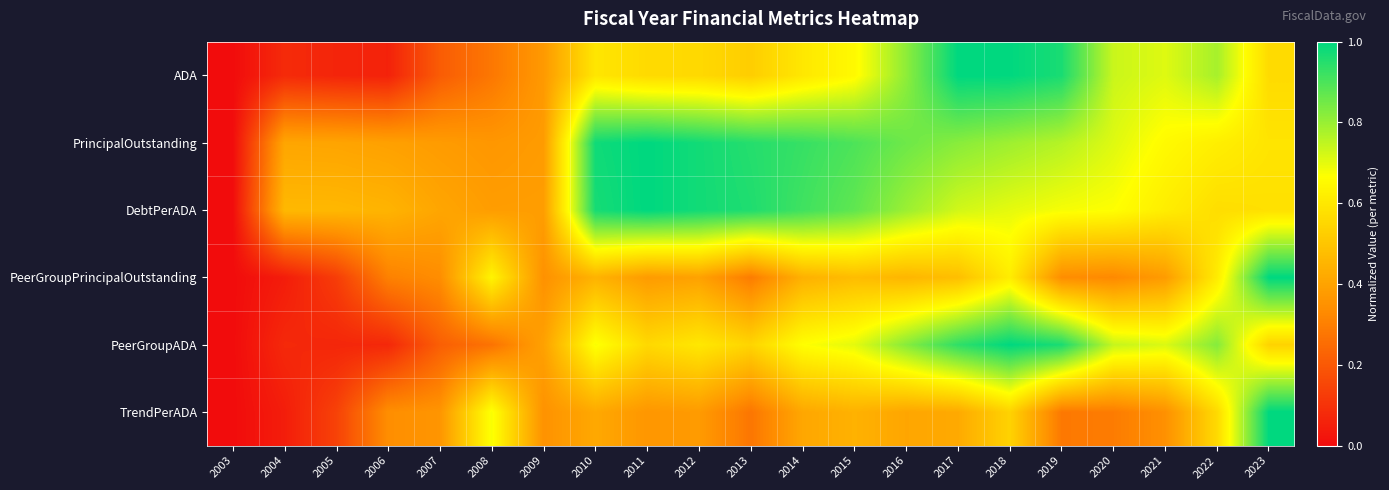

At which category is the sum across all series the highest?

2018